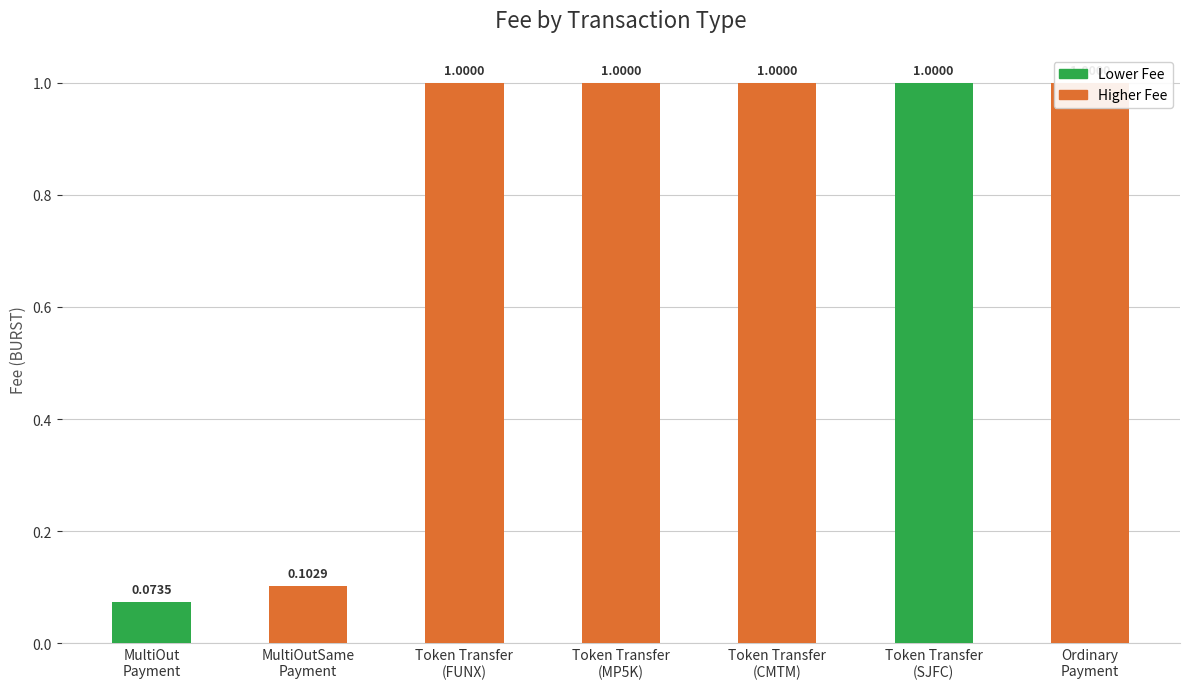

Is it true that the value at Token Transfer
(SJFC) is 0.7?

False